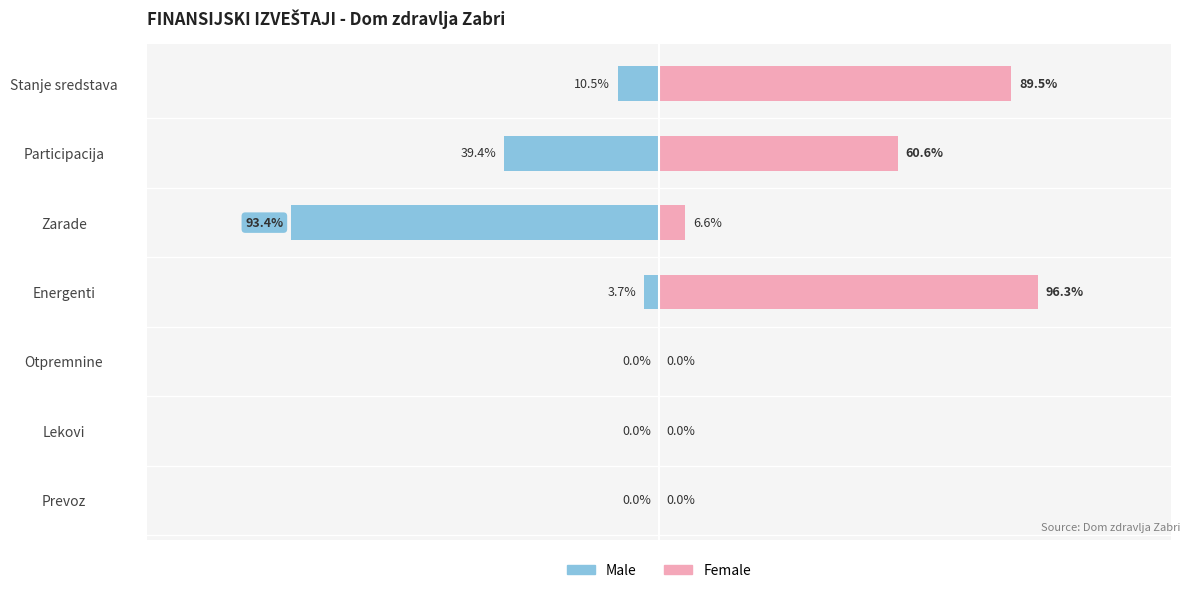

Reading left to right, extract all data points from this chart.

Male: 0.0	0.0	0.0	-3.7	-93.4	-39.4	-10.5
Female: 0.0	0.0	0.0	96.3	6.6	60.6	89.5